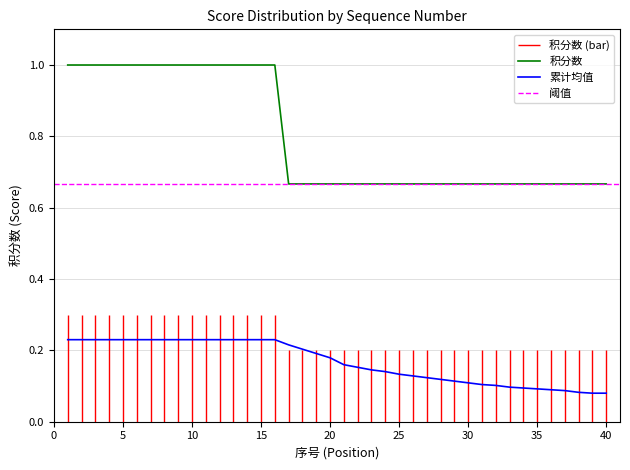

The value of 积分数 at 28 is 0.7. True or false?

True